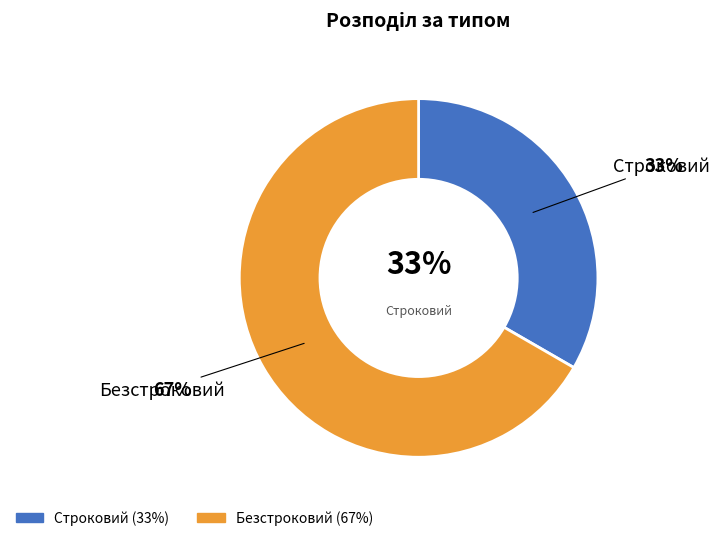

Is the sum of Строковий and Безстроковий greater than half?

Yes